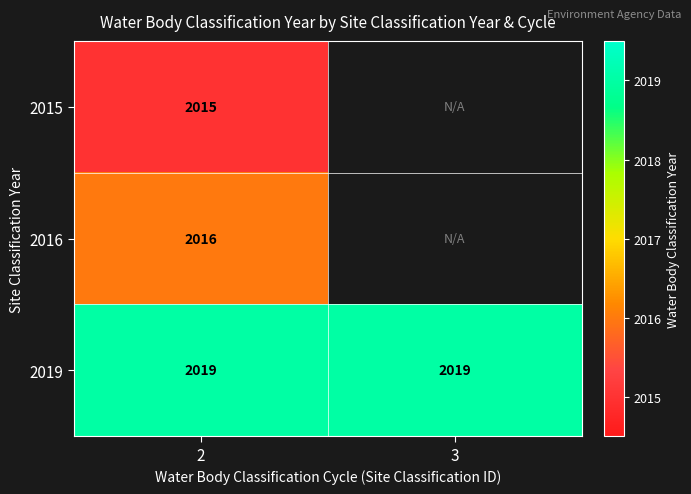

Which has a higher value, 2 or 3?

3